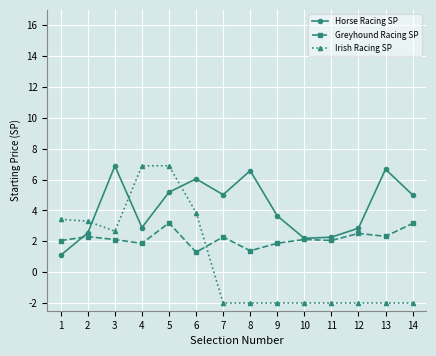

The value of Greyhound Racing SP at 14 is 3.2. True or false?

True